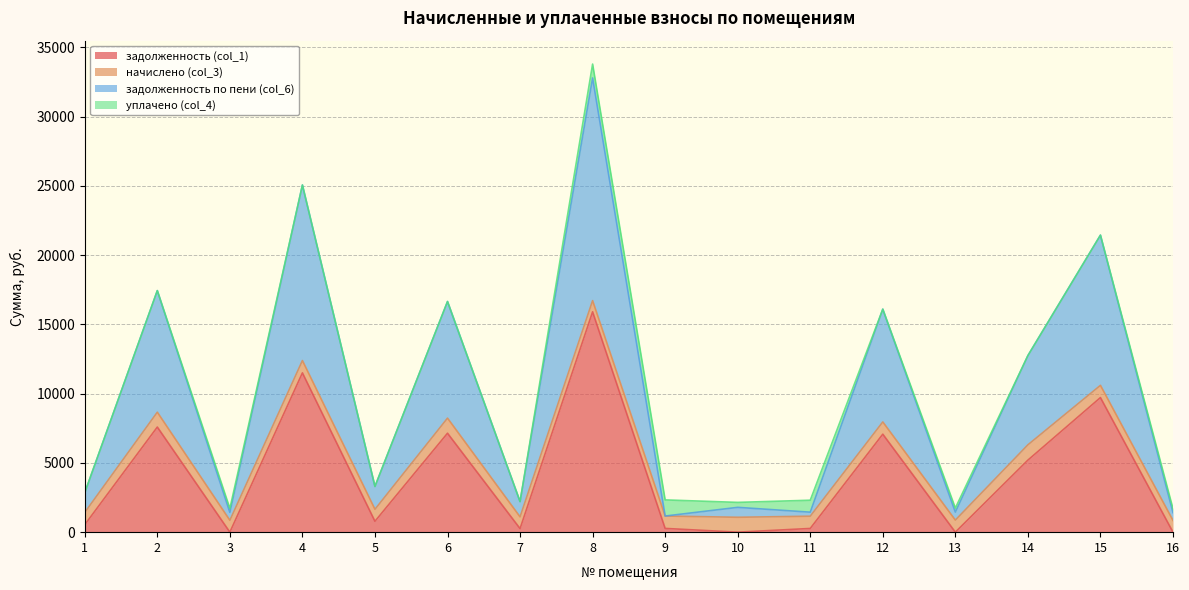

What is the difference between the maximum and minimum values in the задолженность по пени (col_6) series?

31624.8